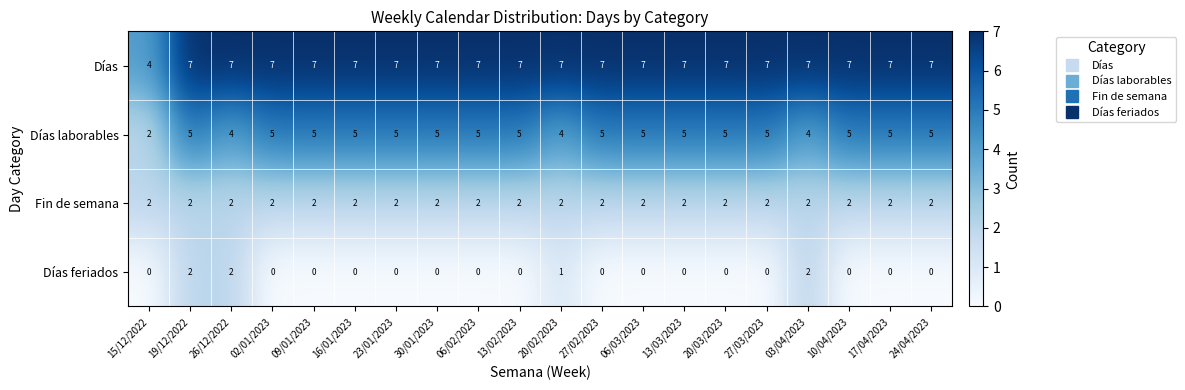

Is it true that Días equals 7 at 15/12/2022?

False